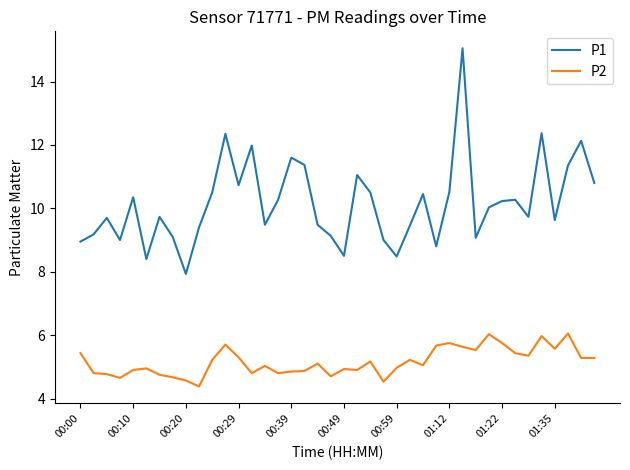

Does the chart display data point markers on the line(s)?

No